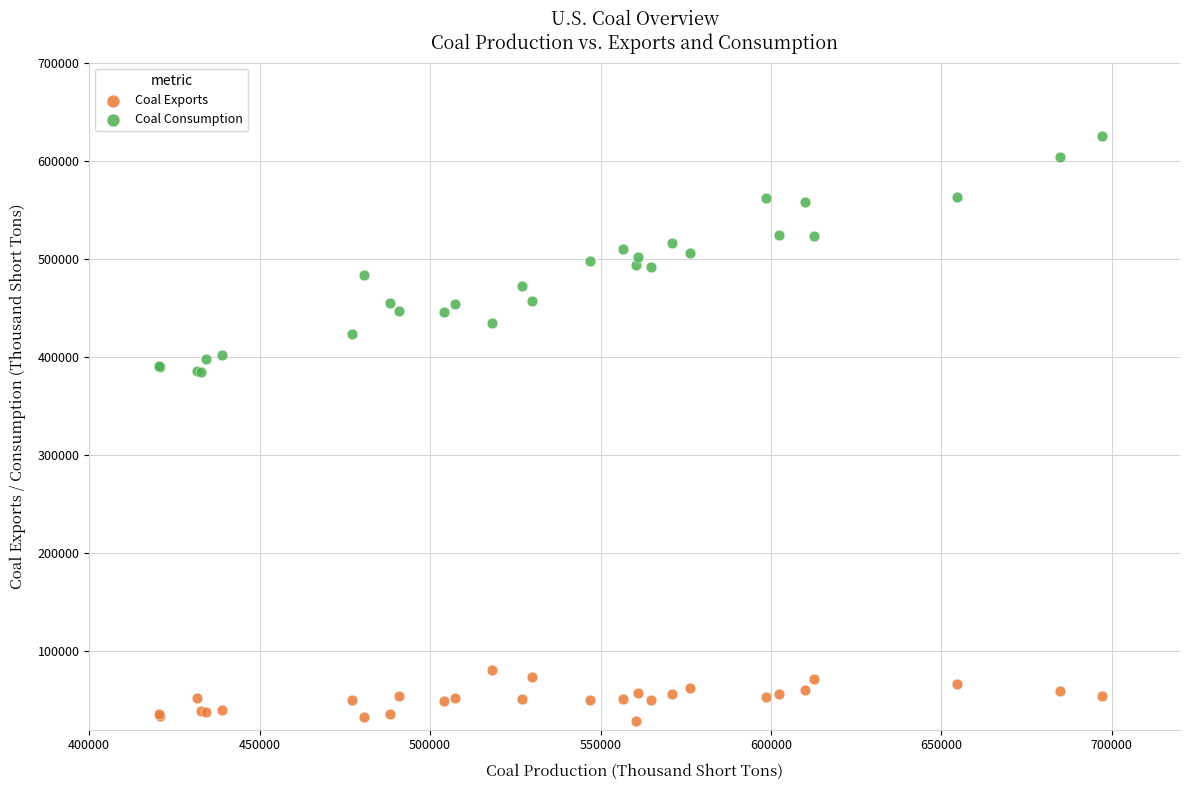

Which series has the largest Y range (max minus min)?

Coal Consumption